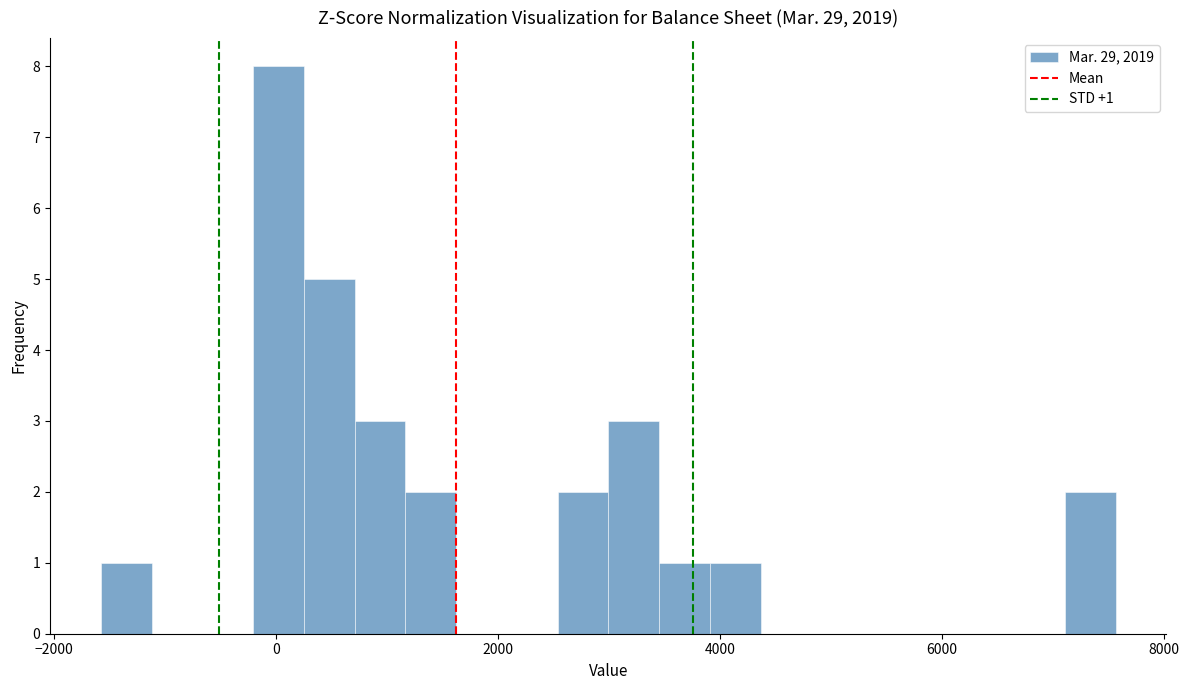

Around what value on the x-axis is the tallest bar? Give the approximate position of its centre, as read against the axis.

0